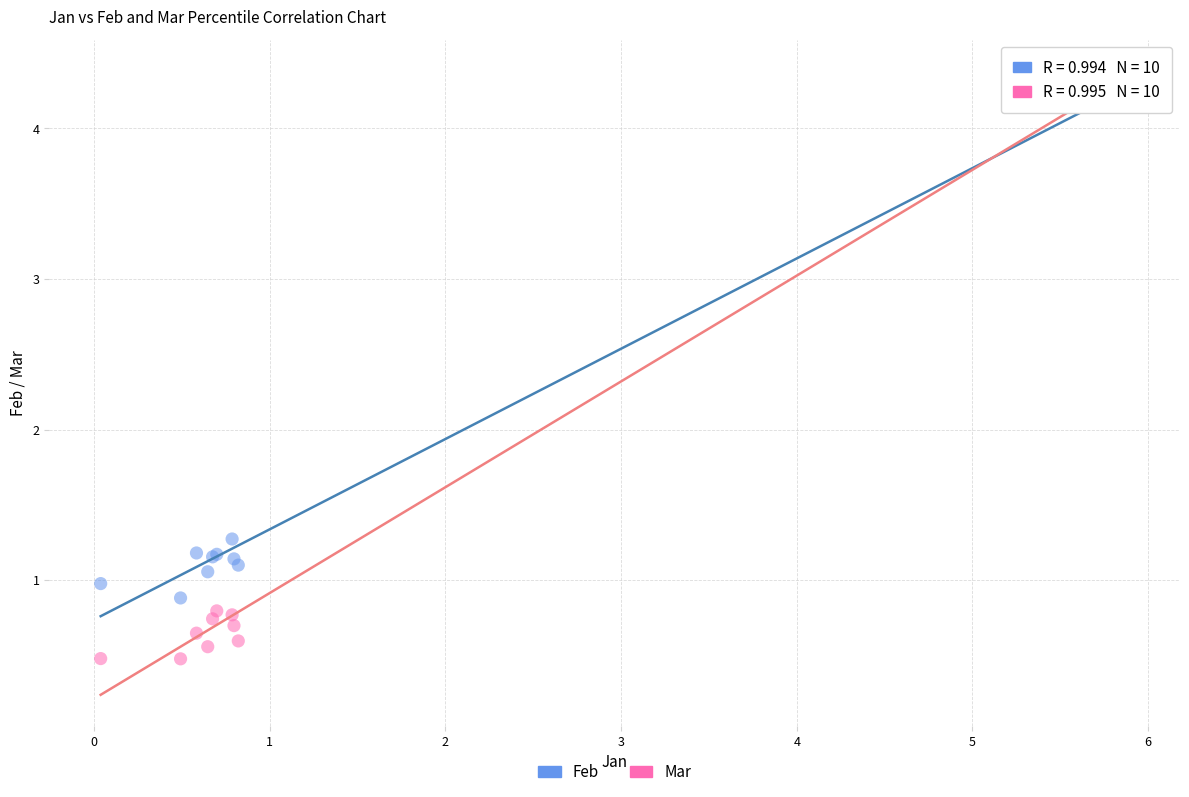

What are all the series names shown in the legend?

Feb, Mar